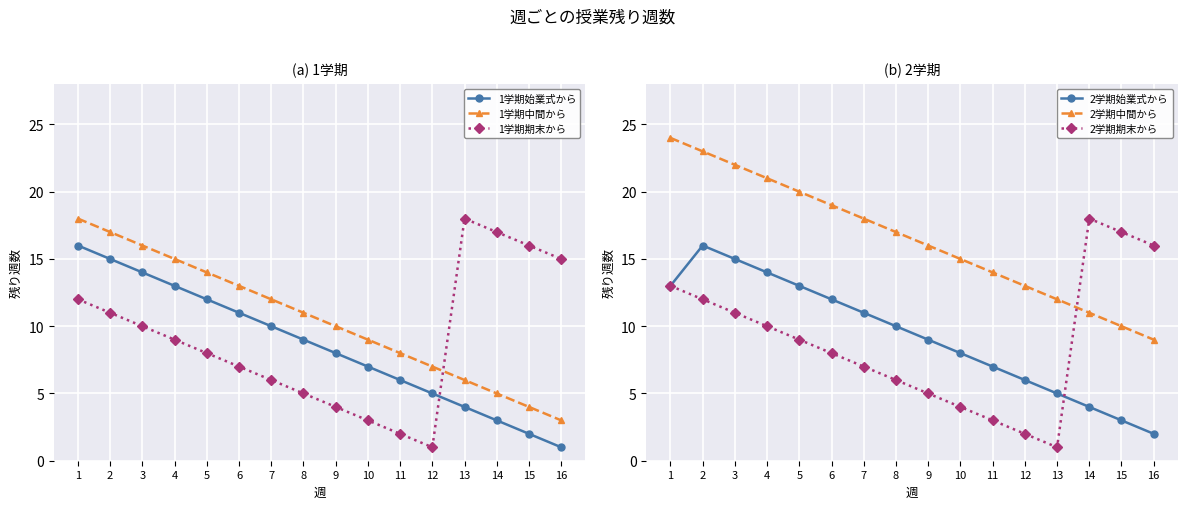

At which category is the sum across all series the highest?

1